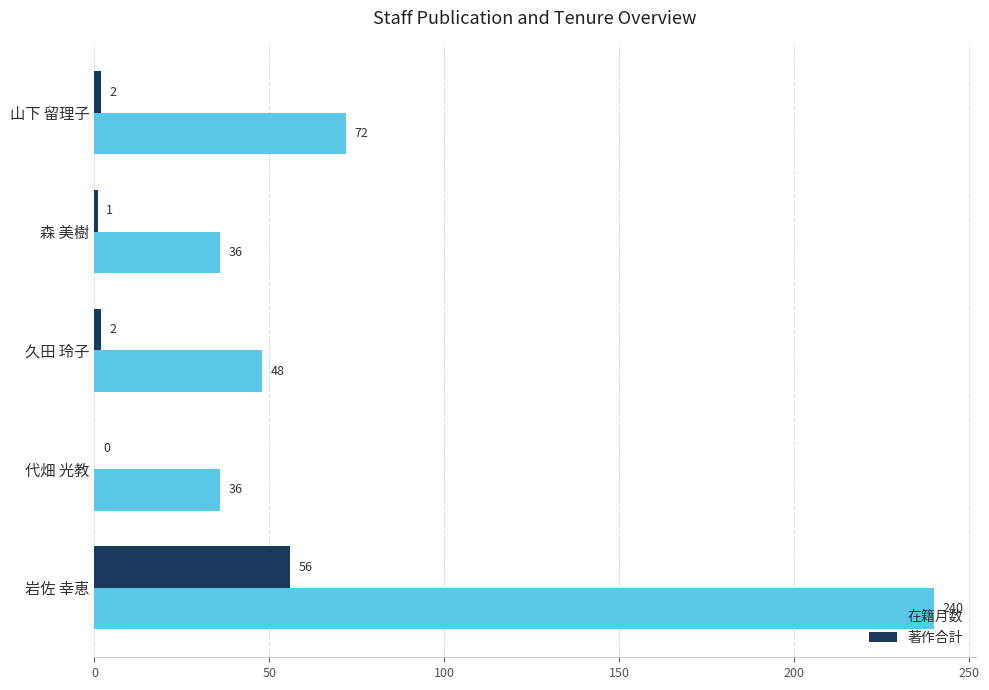

What is the approximate value of 在籍月数 at 森 美樹, to the nearest 50?

50